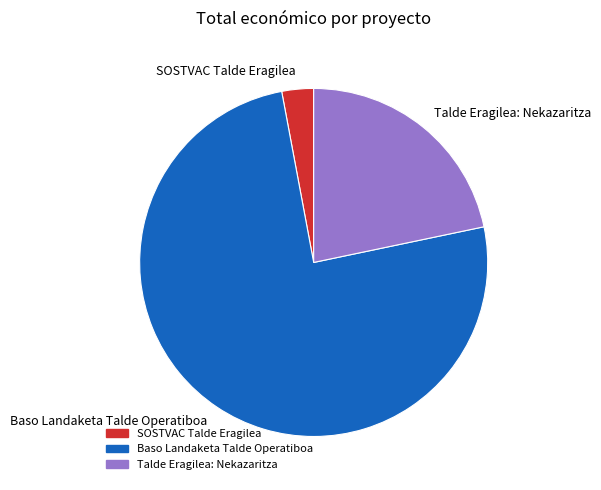

Does Baso Landaketa Talde Operatiboa account for over 50% of the chart?

Yes